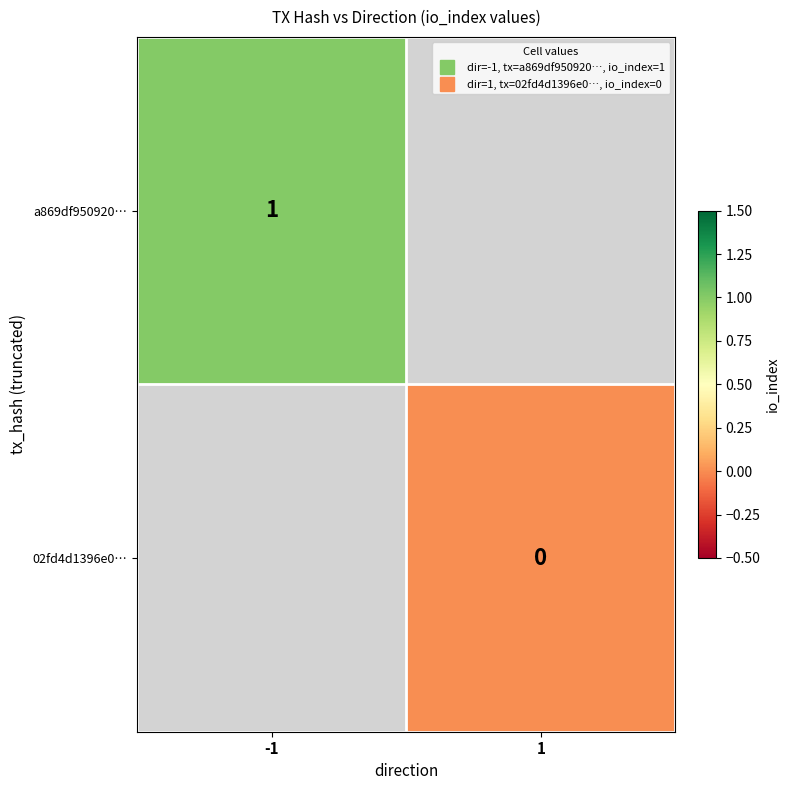

The value of 02fd4d1396e0… at 1 is 0.0. True or false?

True